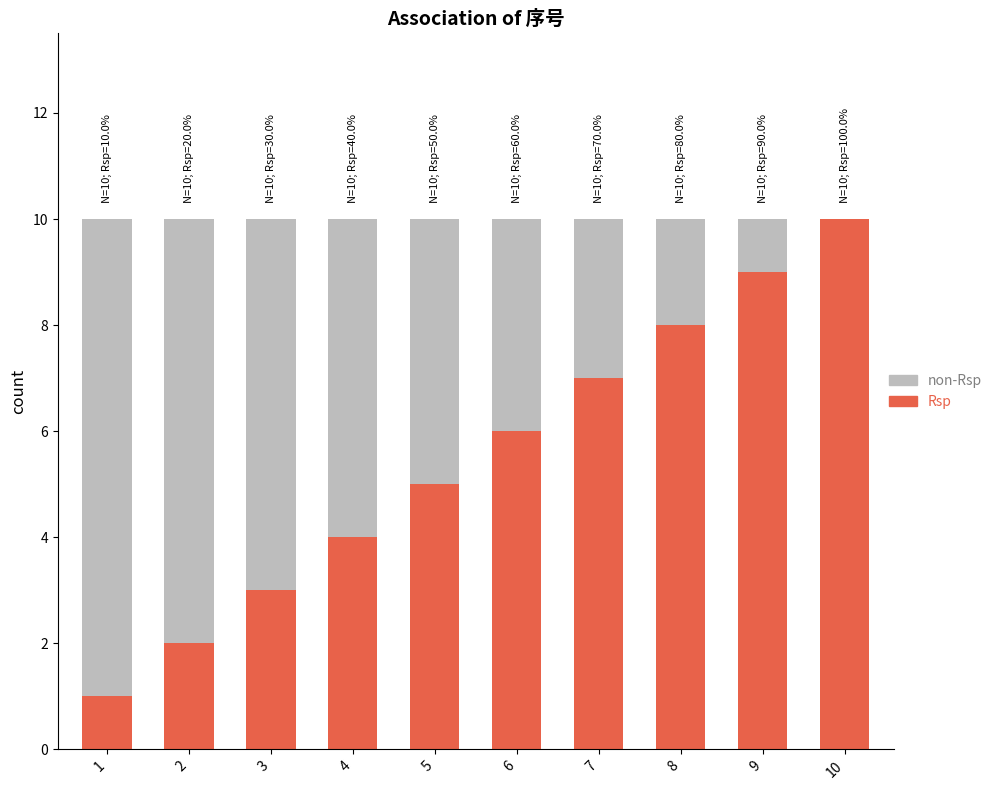

What is the highest value of the Rsp series?

10